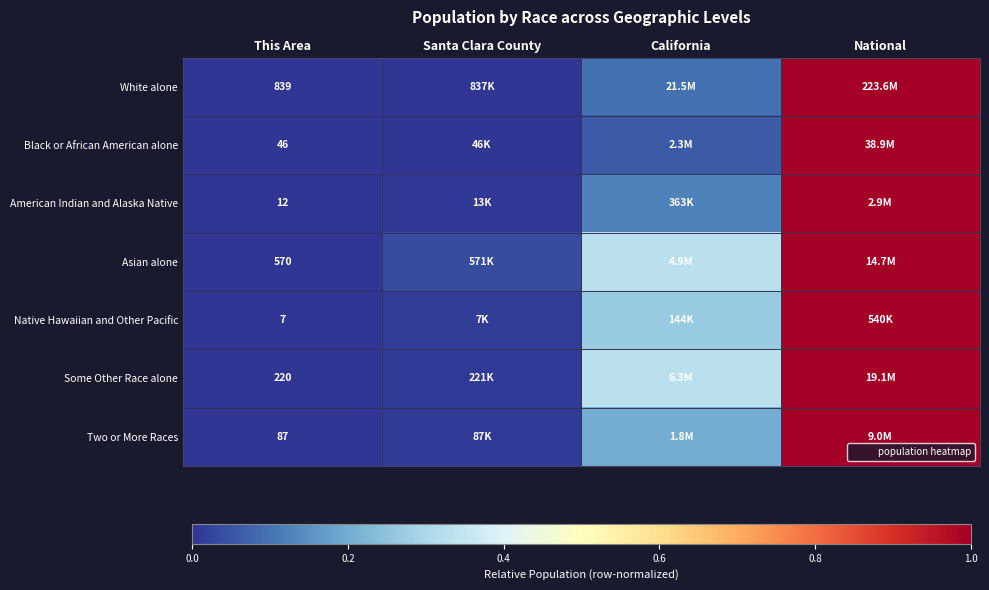

The value of Two or More Races at Santa Clara County is 0.0. True or false?

False